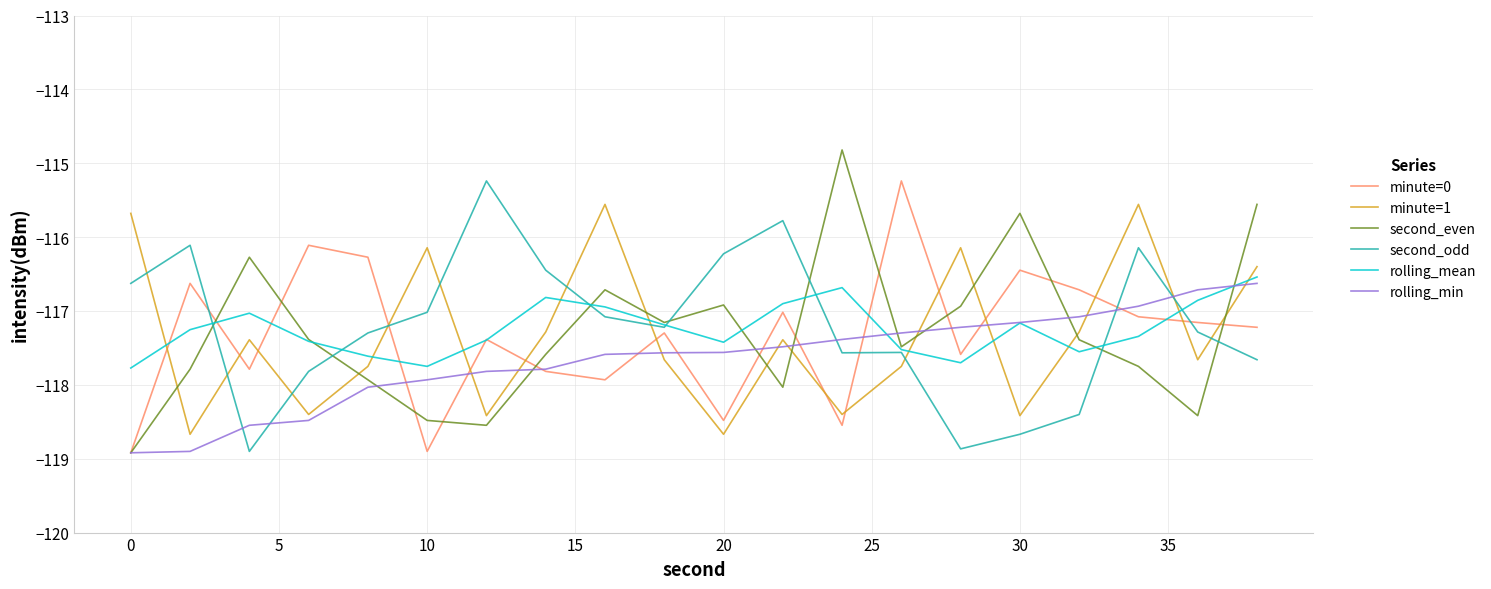

What are all the series names shown in the legend?

minute=0, minute=1, second_even, second_odd, rolling_mean, rolling_min